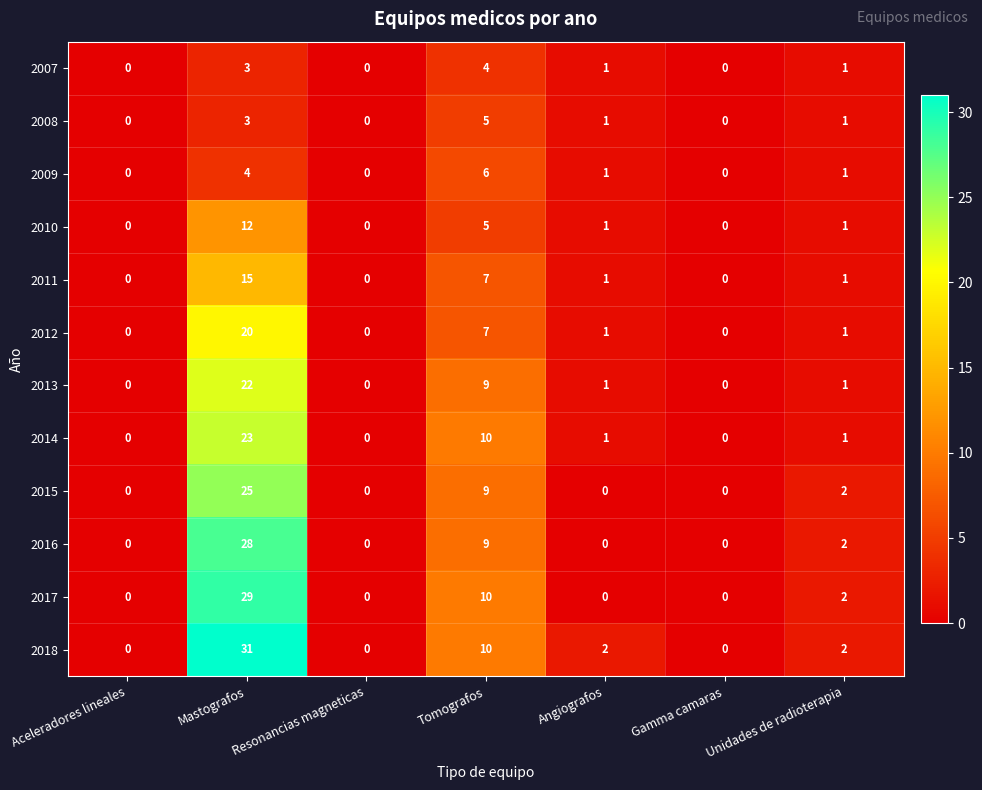

What is the greatest value displayed?

31